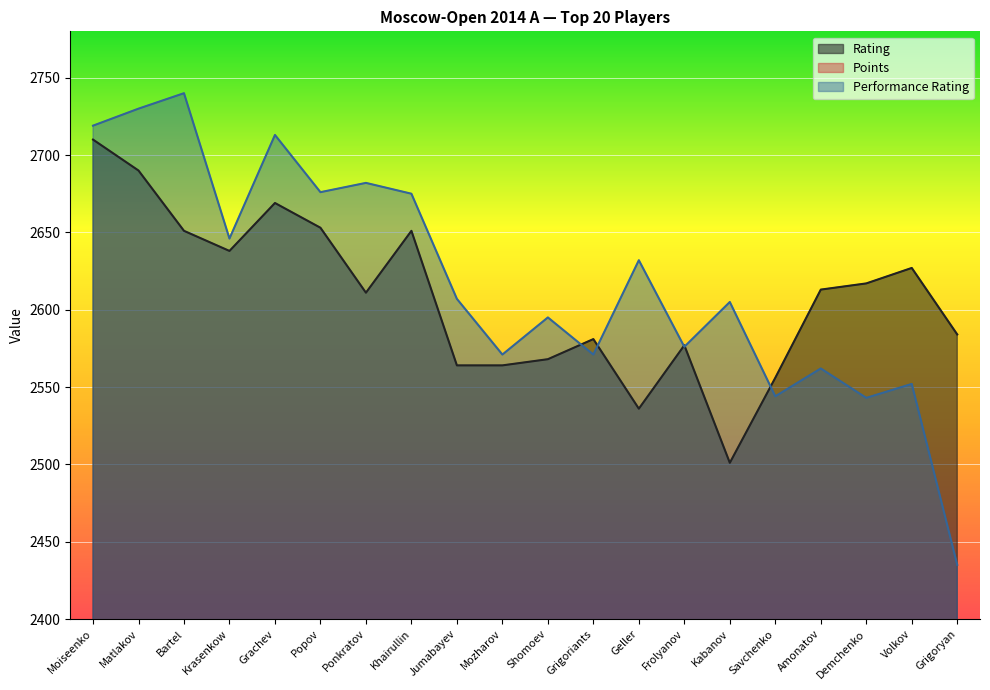

What is the total value across all series at Moiseenko?

5436.0